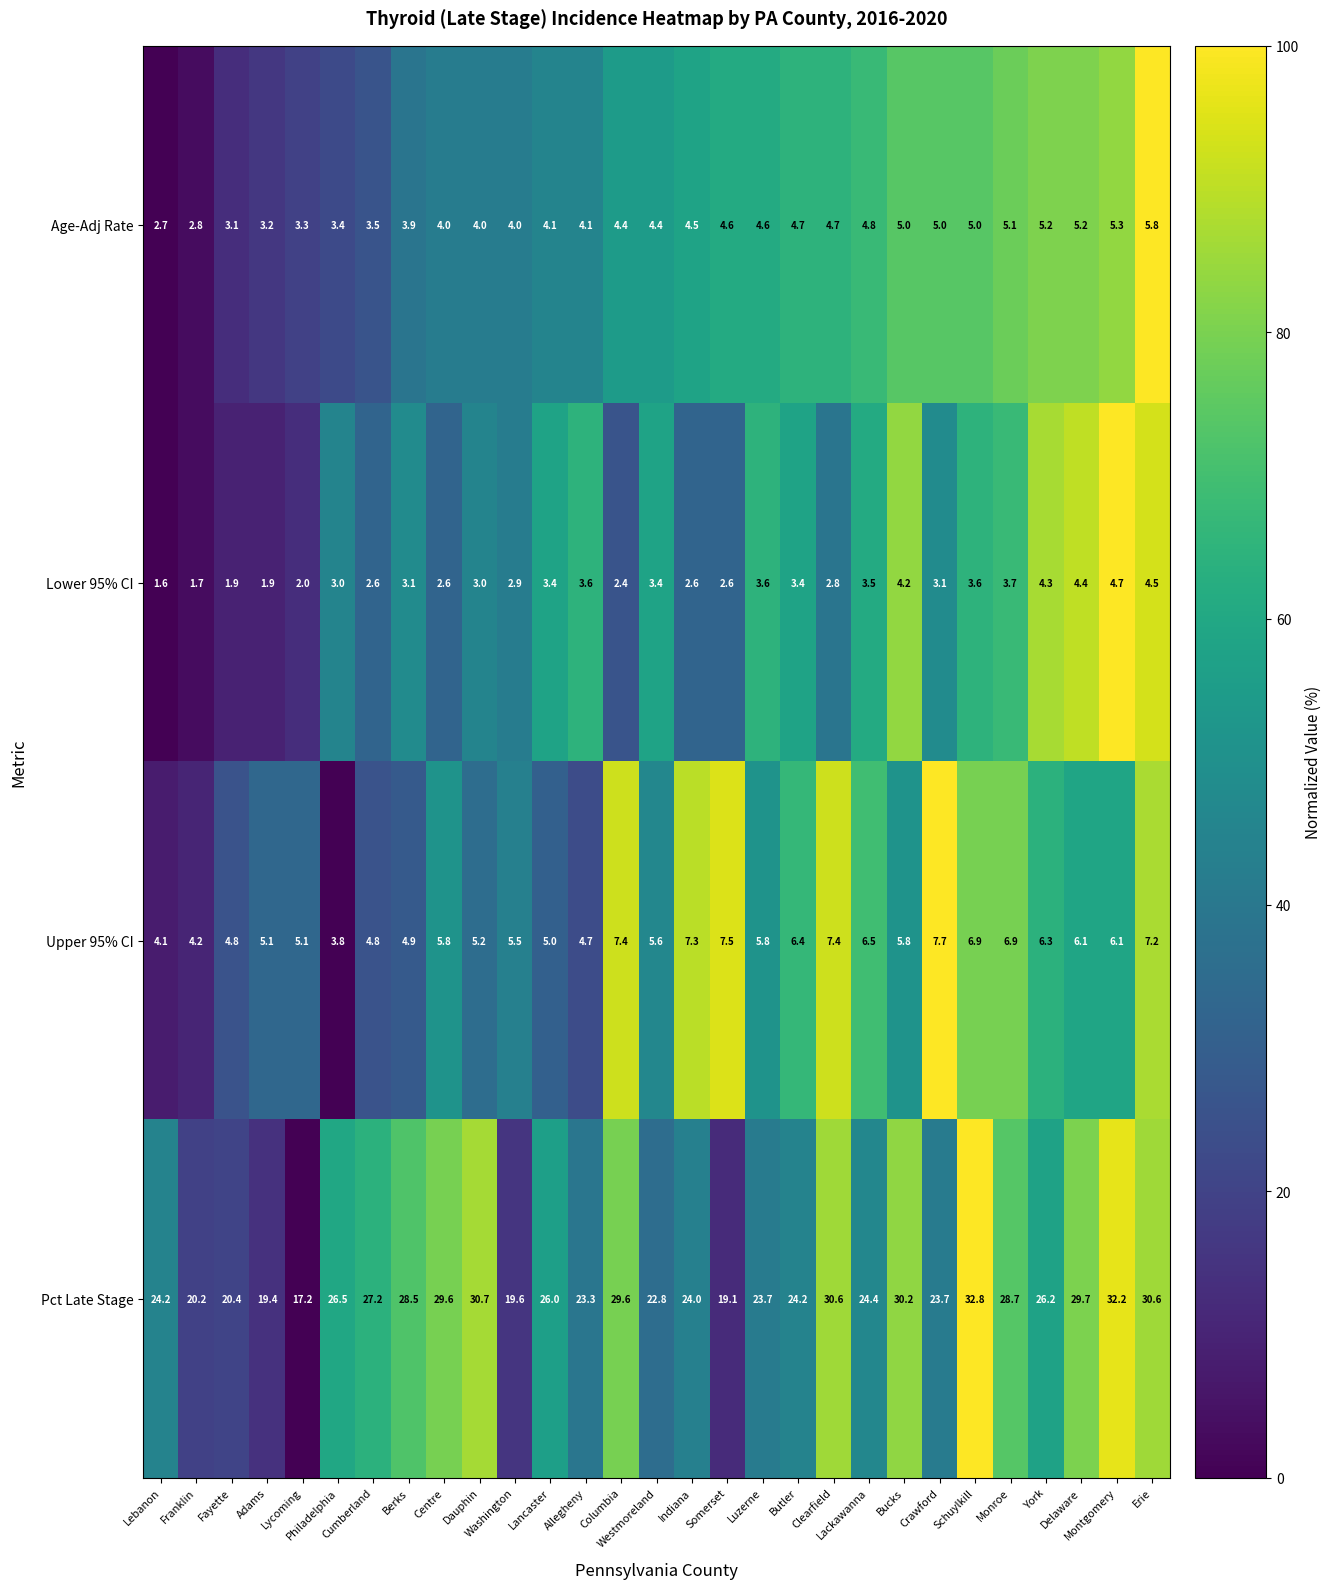

List the series in order of their peak value, highest first.

Pct Late Stage, Upper 95% CI, Age-Adj Rate, Lower 95% CI